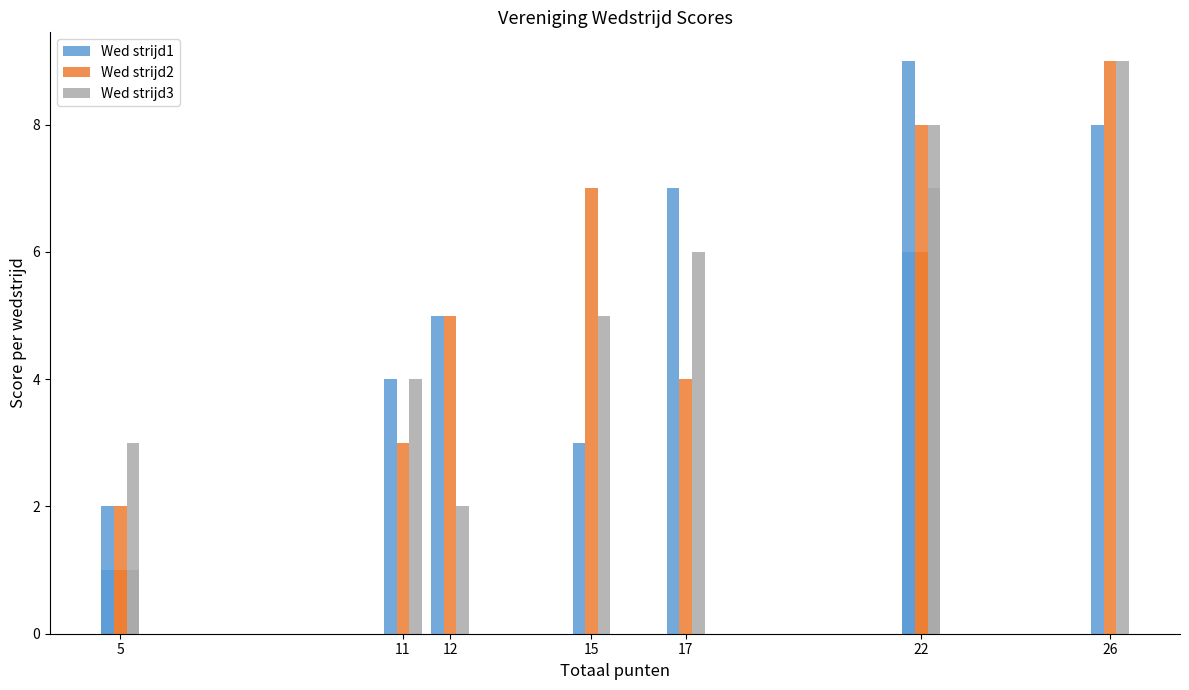

Does the chart contain stacked bars?

No